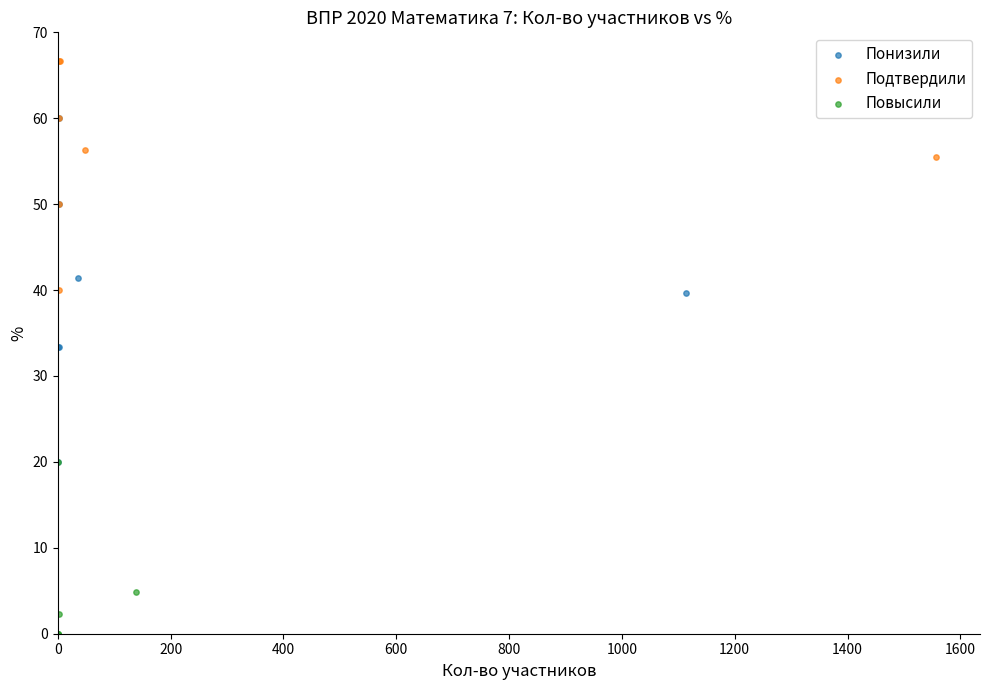

Which series has the widest spread of Y values?

Понизили